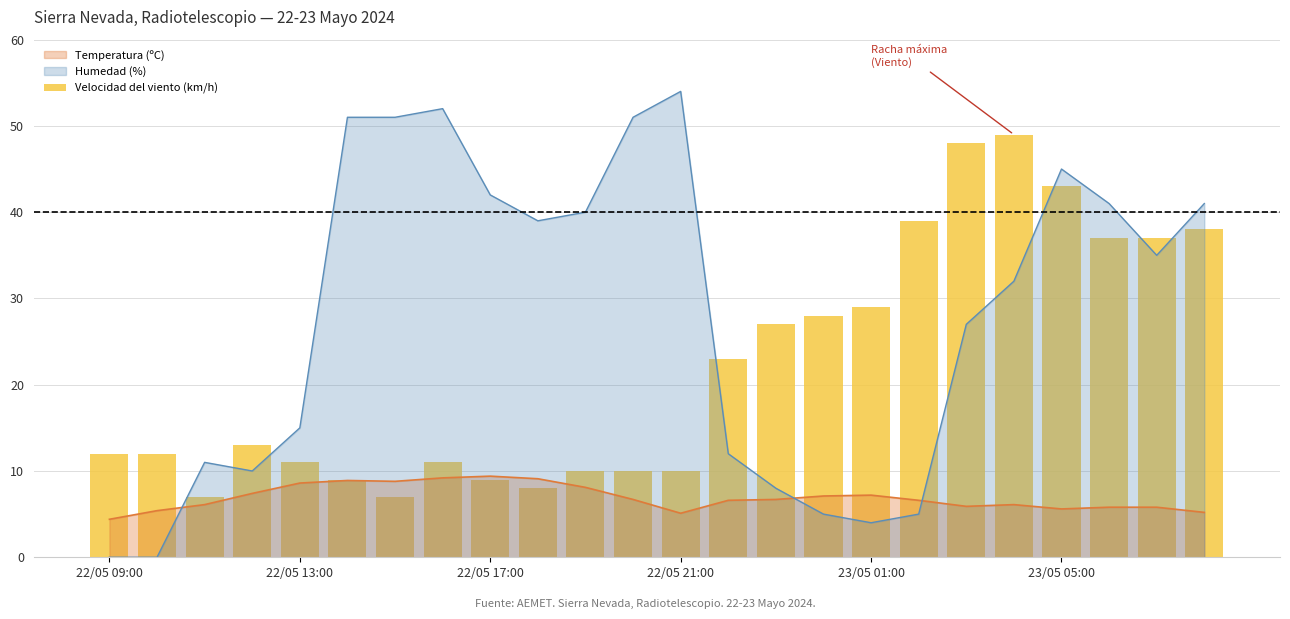

How many bars are there in total?

24